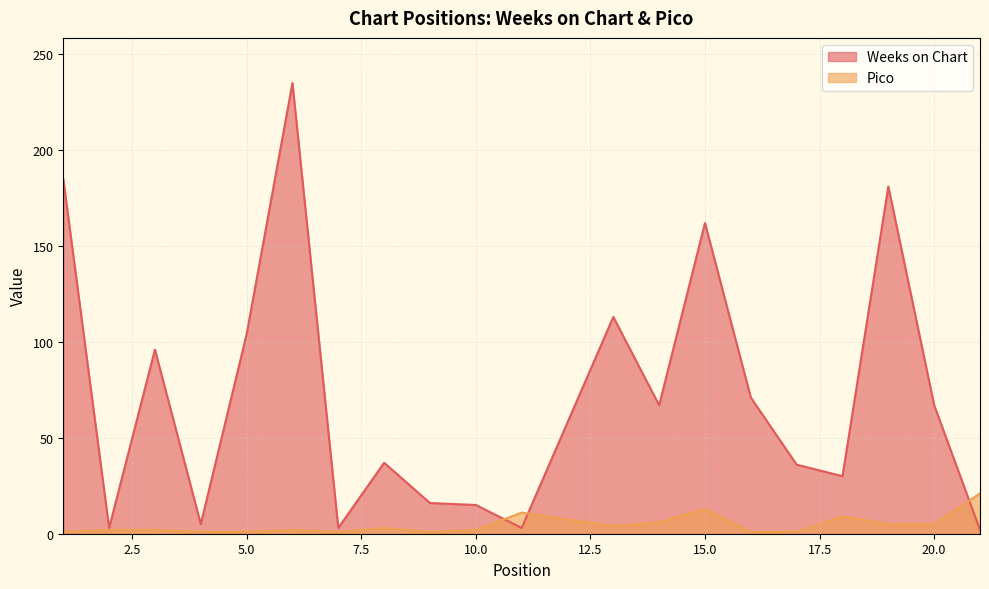

What is the value of the Pico point at the 6th from the left?

2